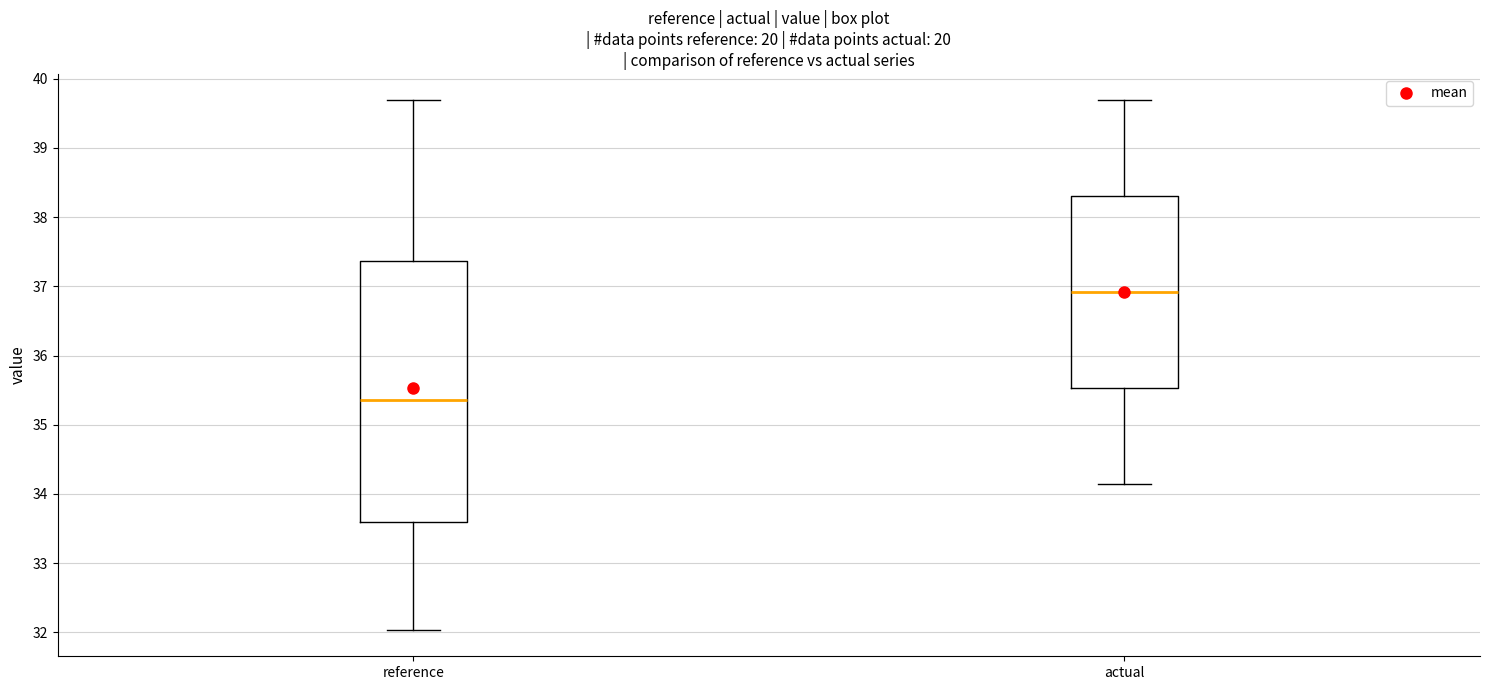

Reading left to right, read every box against the y-axis: the position of its median line, the range the box covers, and the ends of its whiskers. The values are not printed on the chart, so give them approximately, as read against the axis.

reference: median 35.4, box 33.6 to 37.4, whiskers 32.0 to 39.7
actual: median 36.9, box 35.5 to 38.3, whiskers 34.1 to 39.7